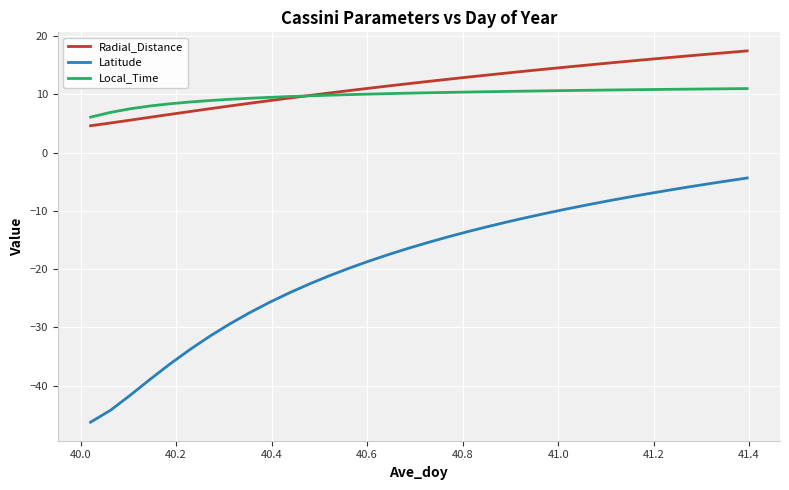

How many lines are shown in the chart?

3